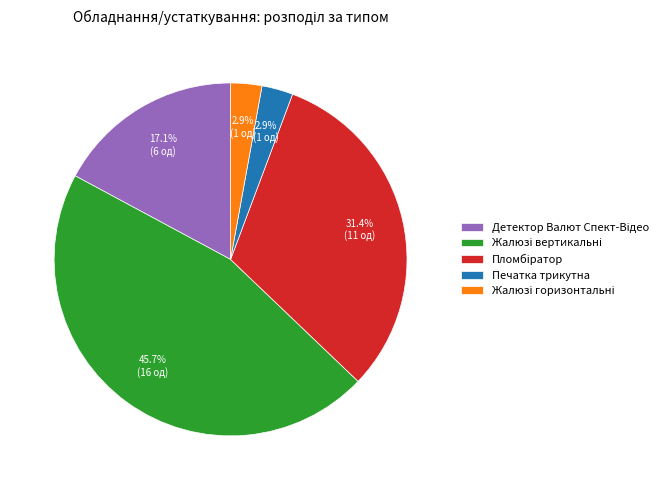

Is there a majority slice in this chart?

No